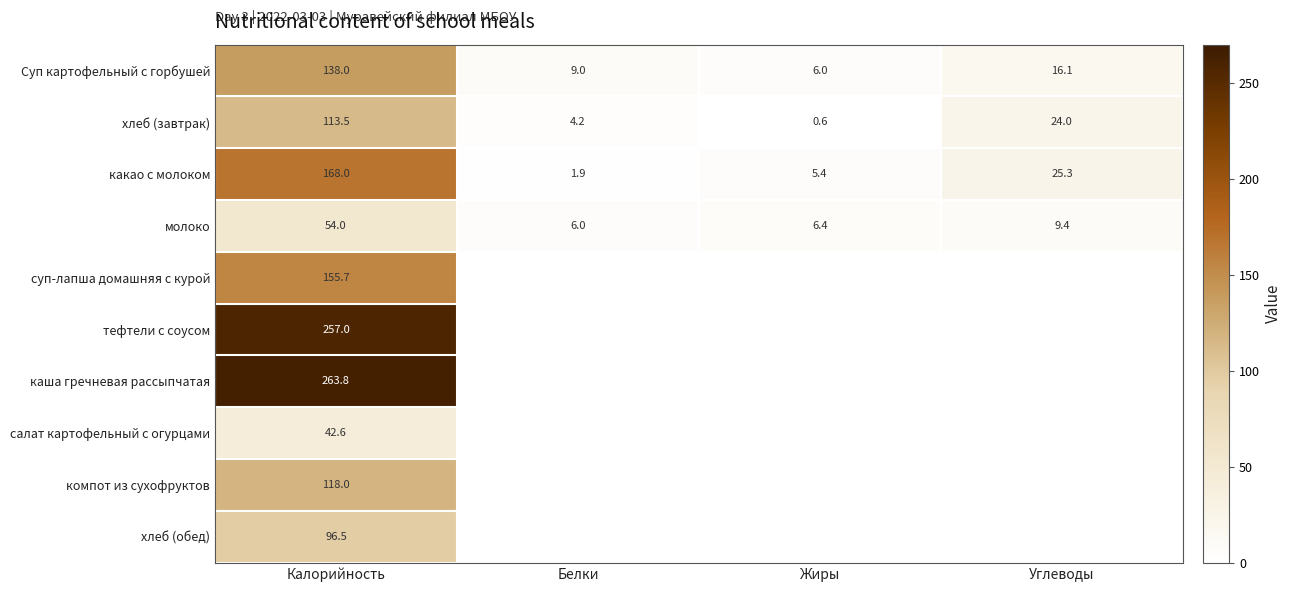

How many distinct data groups are displayed?

10